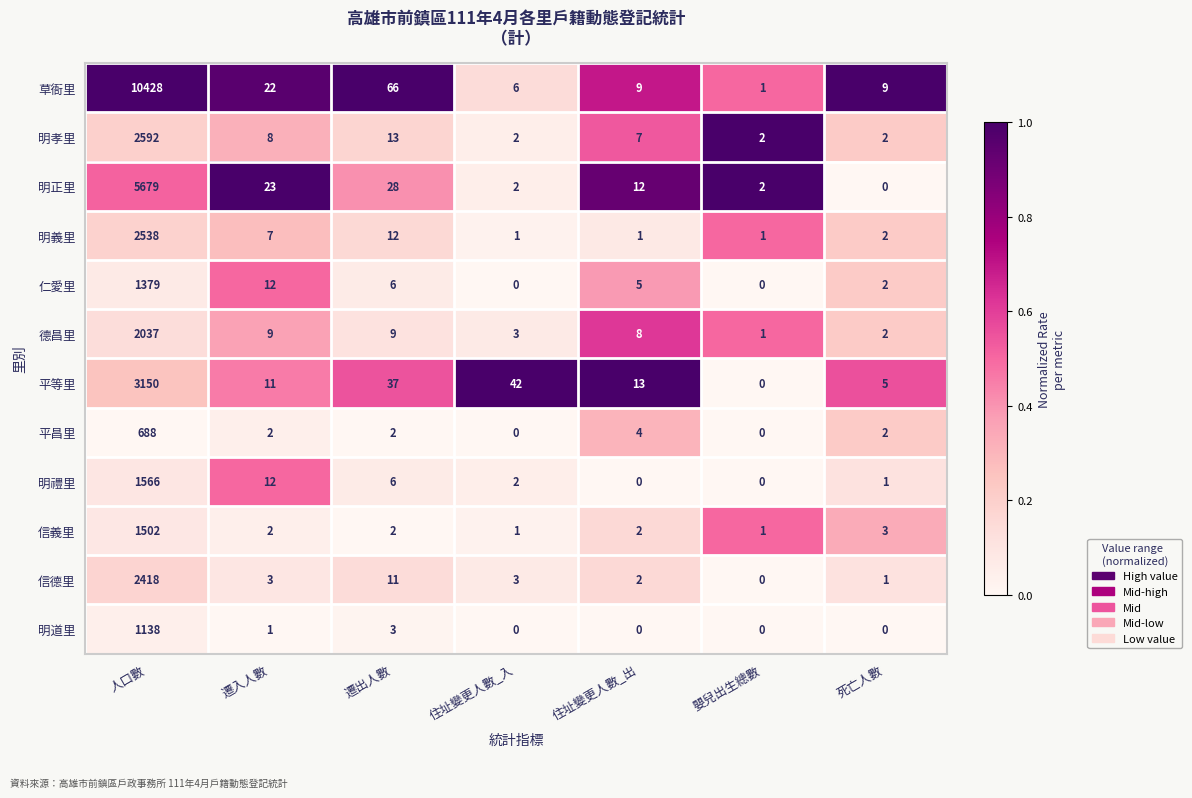

At which label does 明義里 reach its peak?

人口數